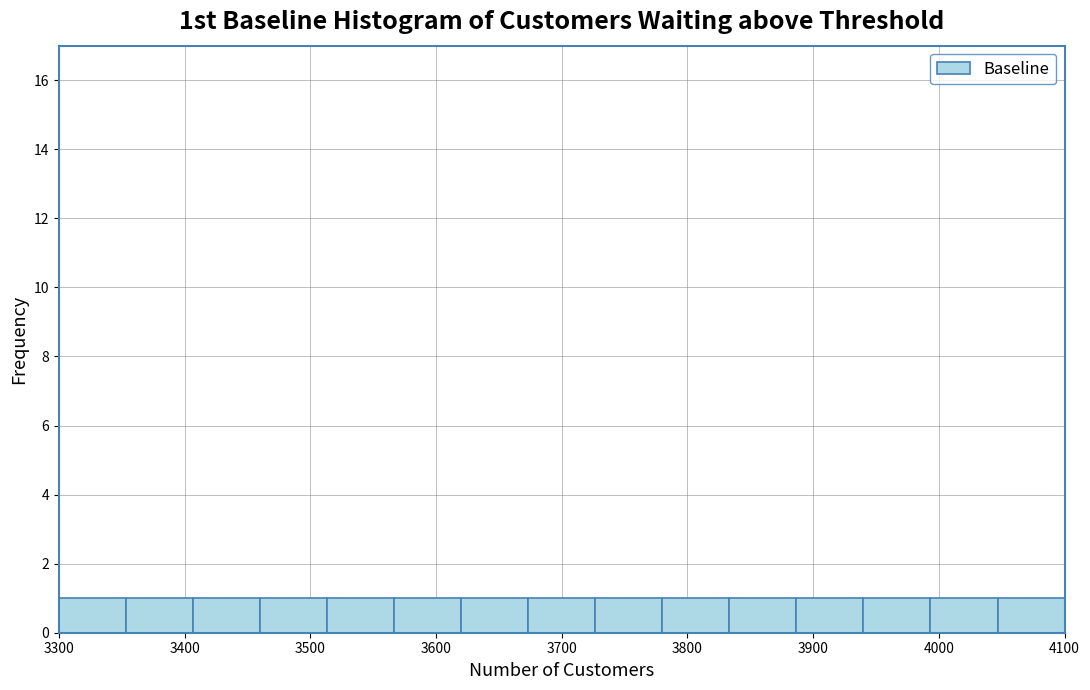

How tall is the bar that spans 3570 to 3620 on the x-axis? Neither the bar edges nor the heights are printed on the chart, so give them approximately, as read against the axes.

1